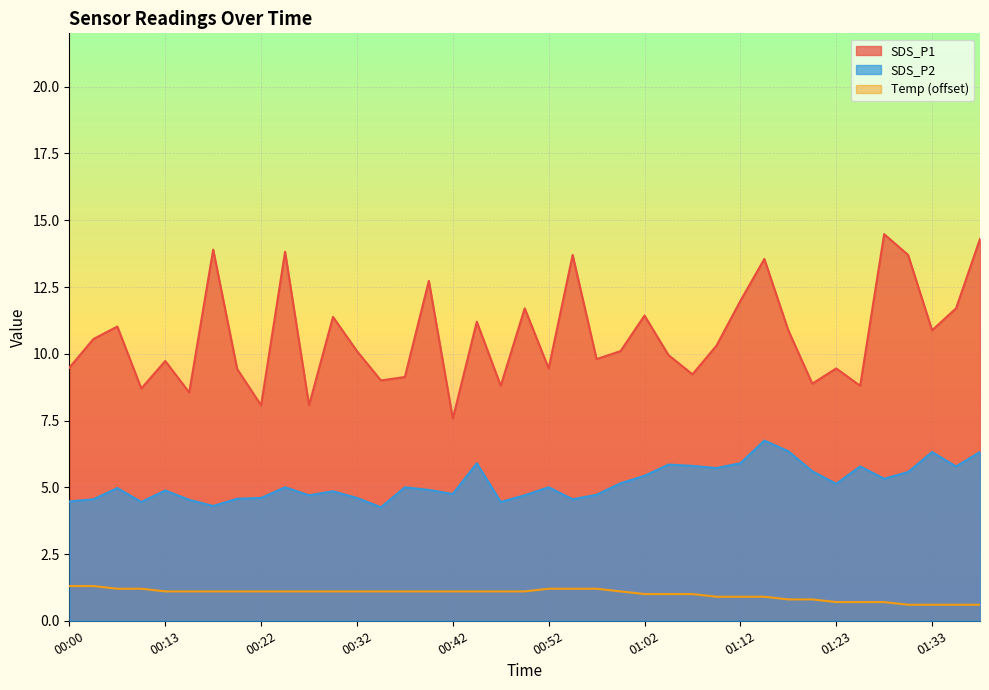

Which series has the largest range (max minus min)?

SDS_P1